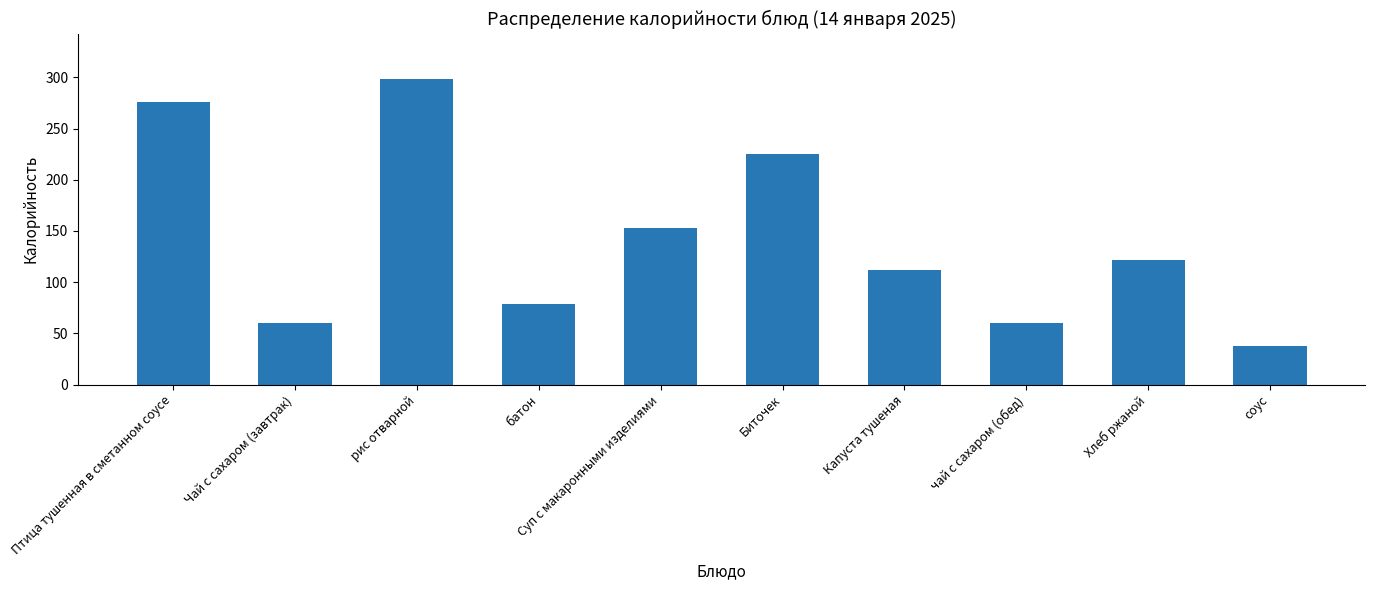

What is the difference between the values at Биточек and Суп с макаронными изделиями?

72